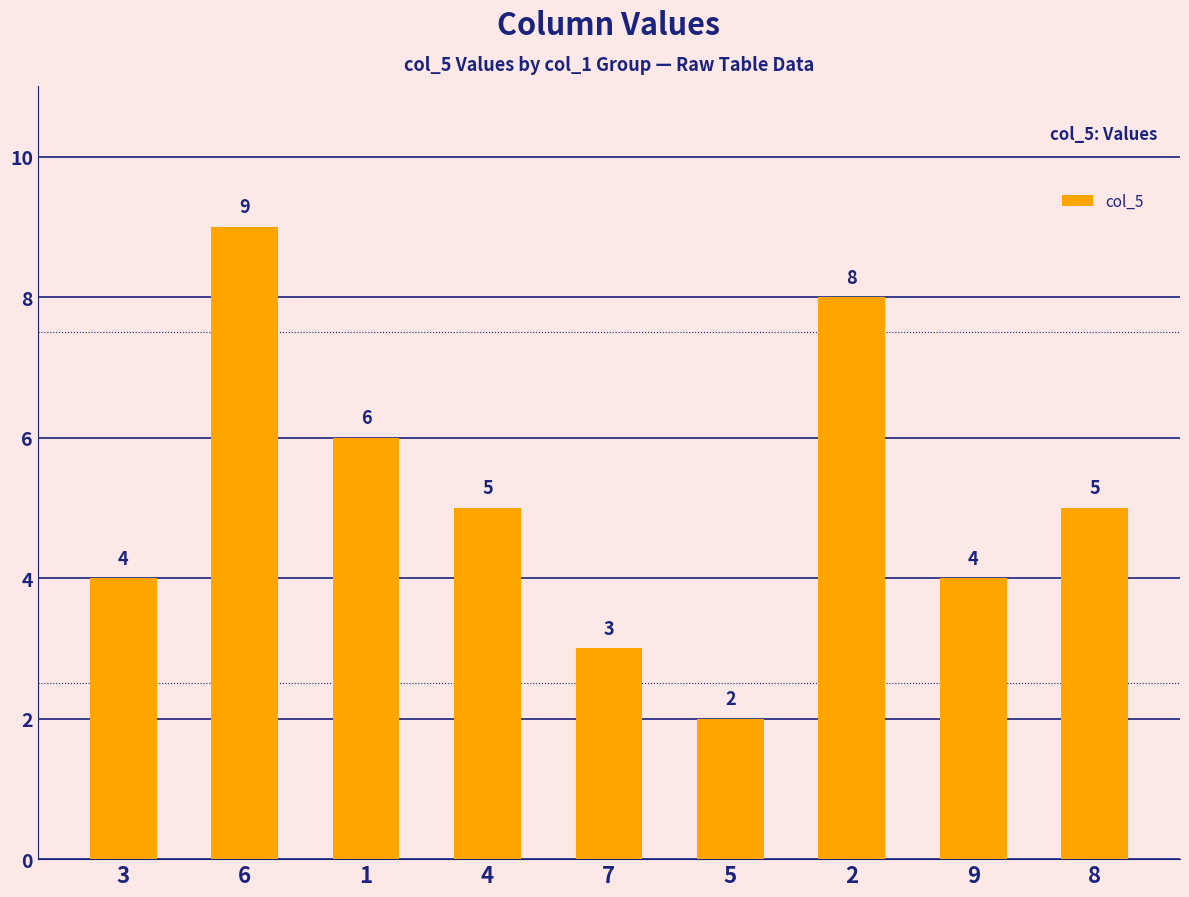

What is the greatest value displayed?

9